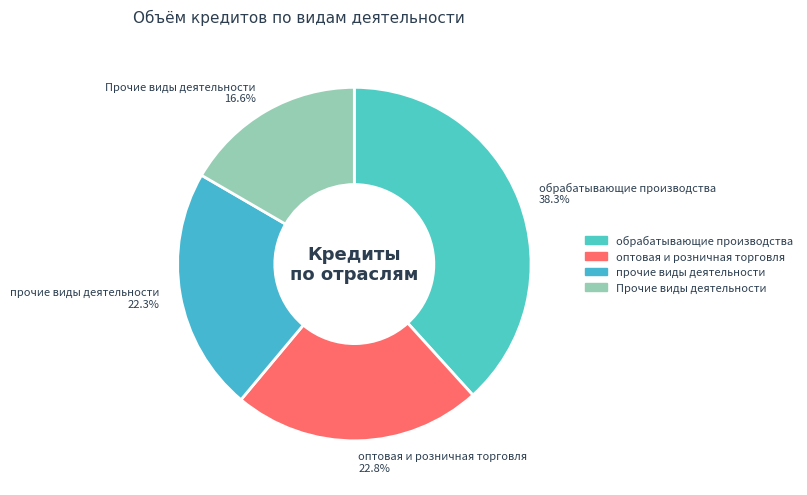

Which slice is the smallest?

Прочие виды деятельности 16.6%